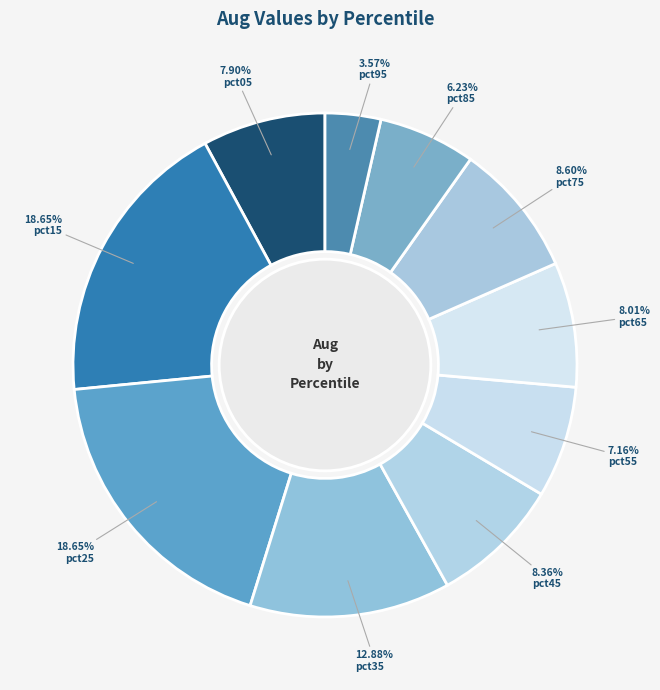

What percentage is the pct75 slice, to the nearest percent?

9%